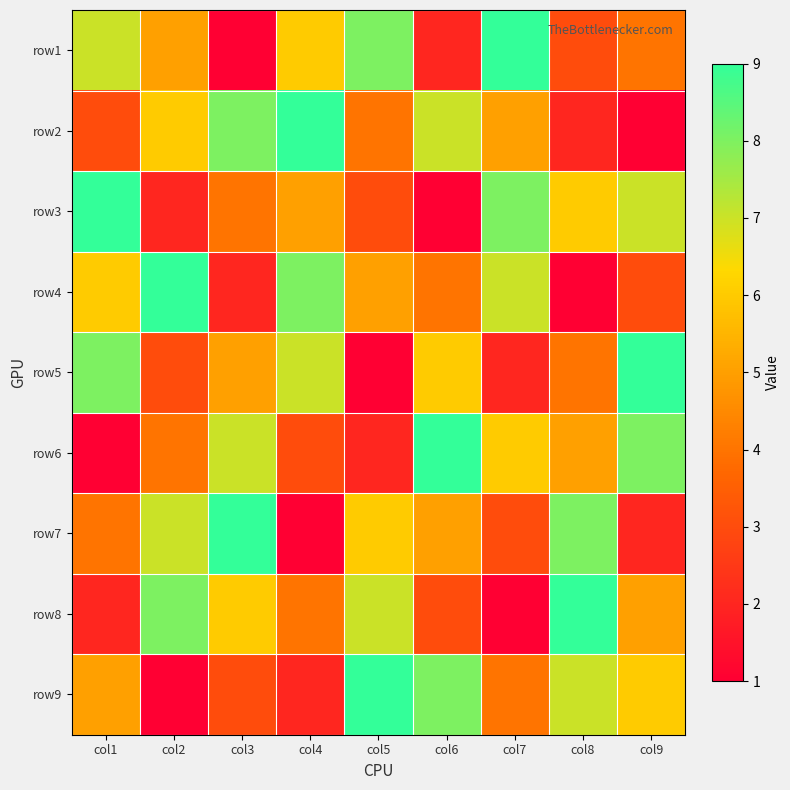

Count the number of categories in the chart.

9